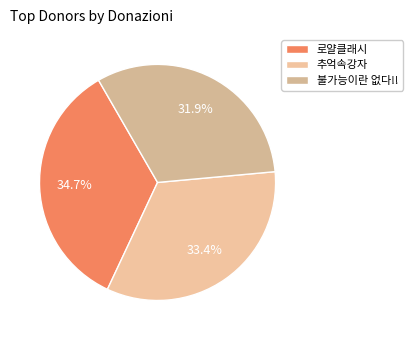

How many segments does this pie chart have?

3